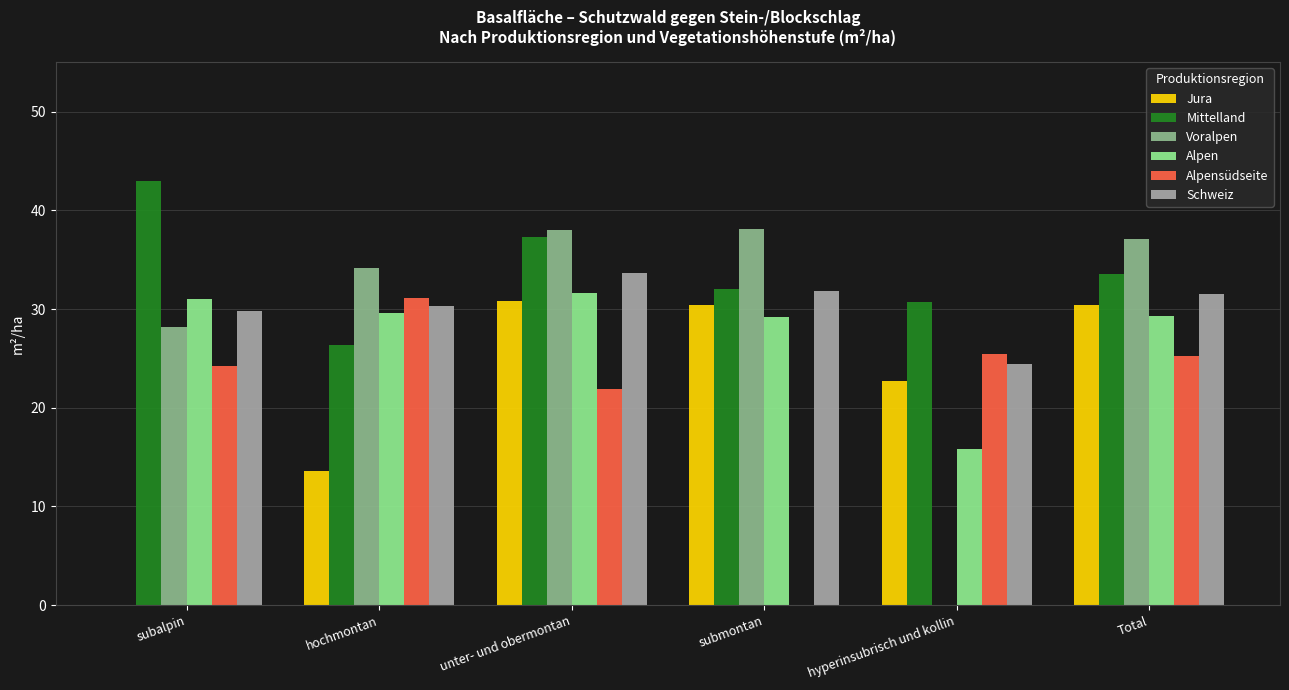

Is it true that Alpen equals 8.9 at unter- und obermontan?

False